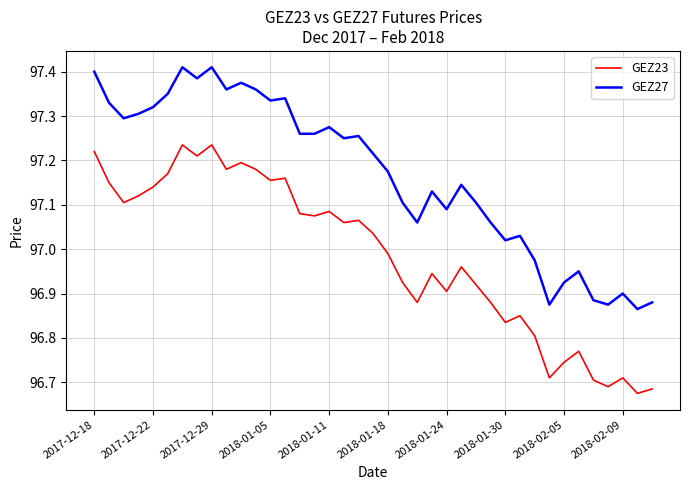

Rank the series by their maximum value, from highest to lowest.

GEZ27, GEZ23